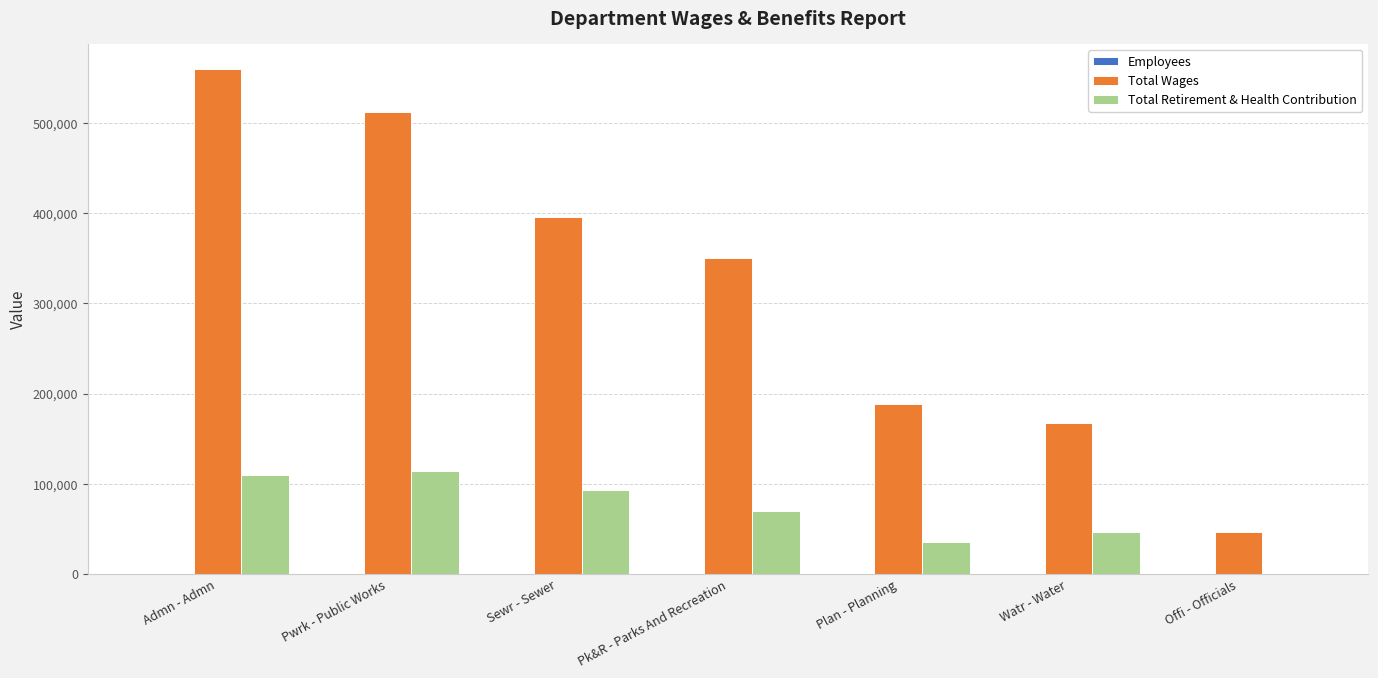

Which series changed the most between Pwrk - Public Works and Plan - Planning?

Total Wages